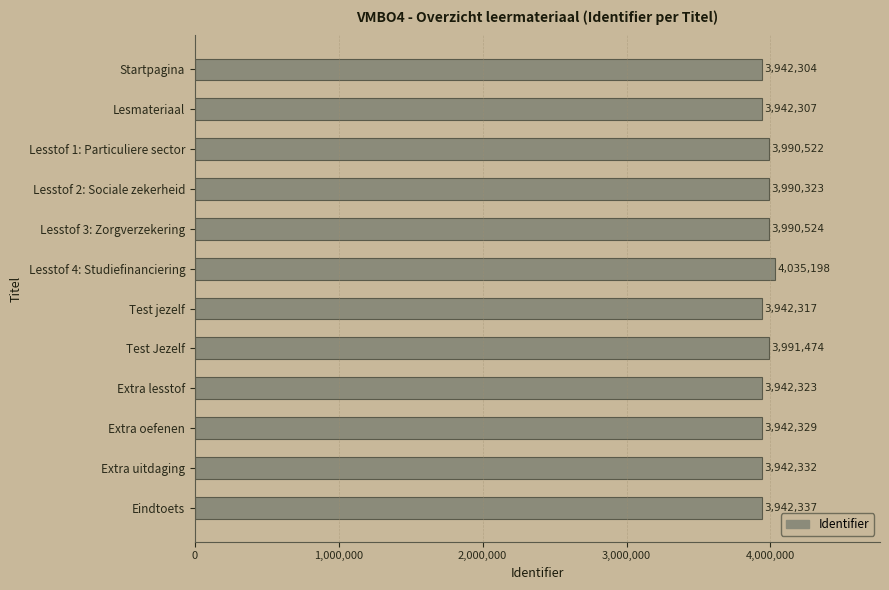

What is the average value?

3966191